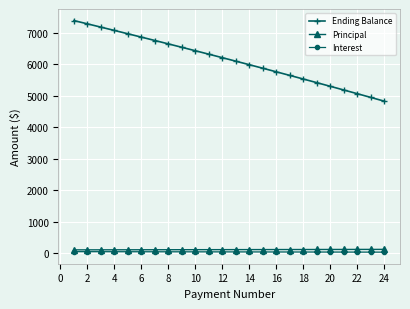

Which series has the largest total across all categories?

Ending Balance